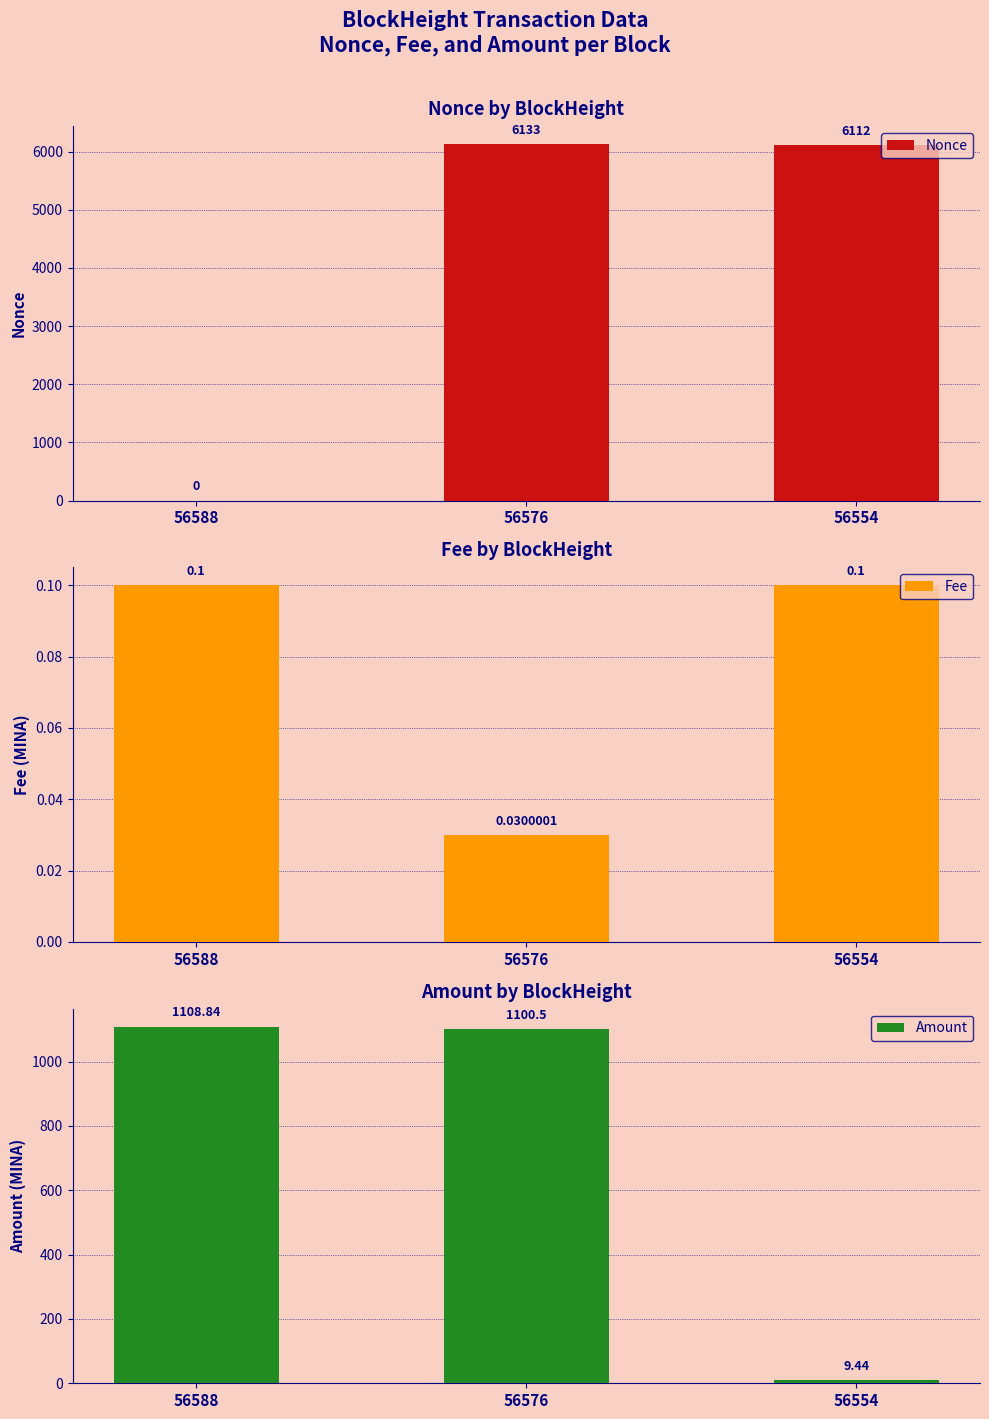

Which has a higher value, 56576 or 56588?

56576